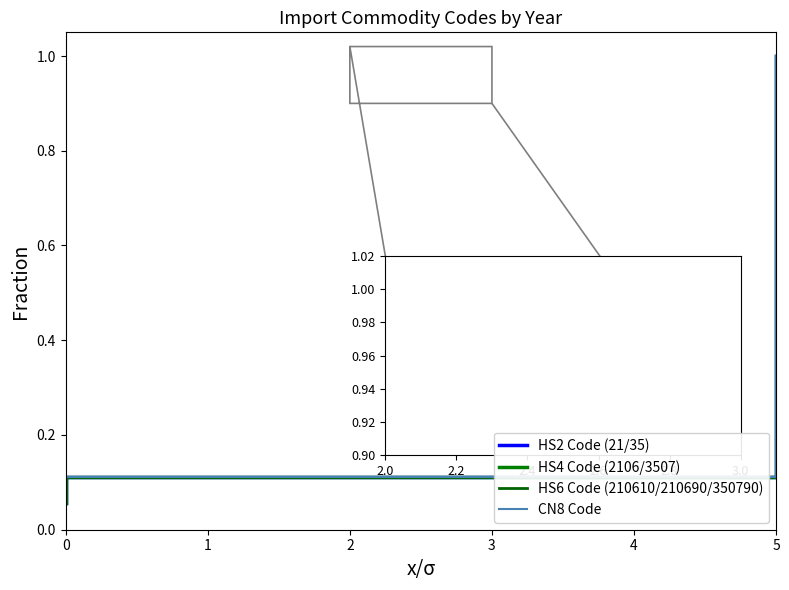

Which series has the widest spread of values?

HS2 Code (21/35)